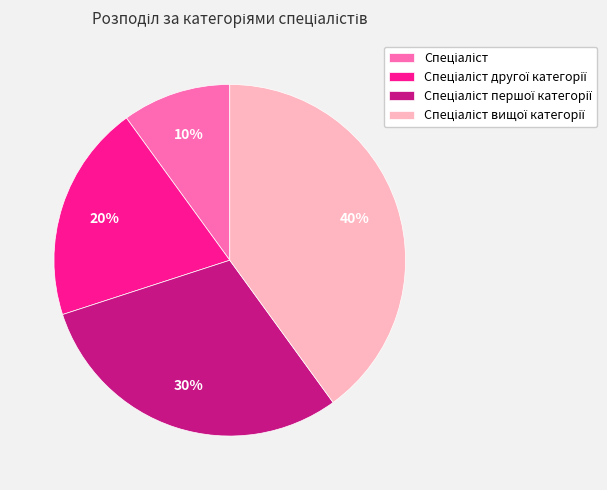

To the nearest percent, what is the average slice percentage?

25%